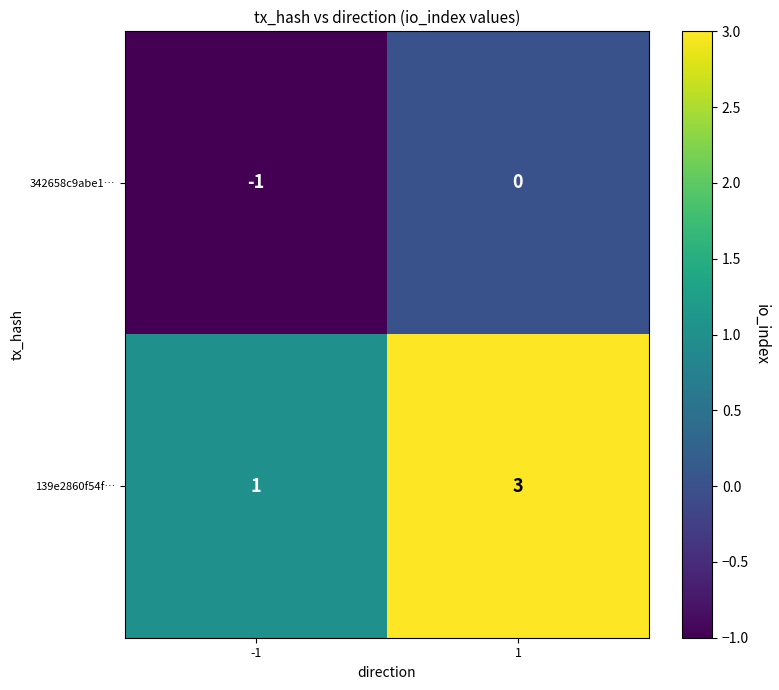

Which label corresponds to the smallest value in the chart?

-1